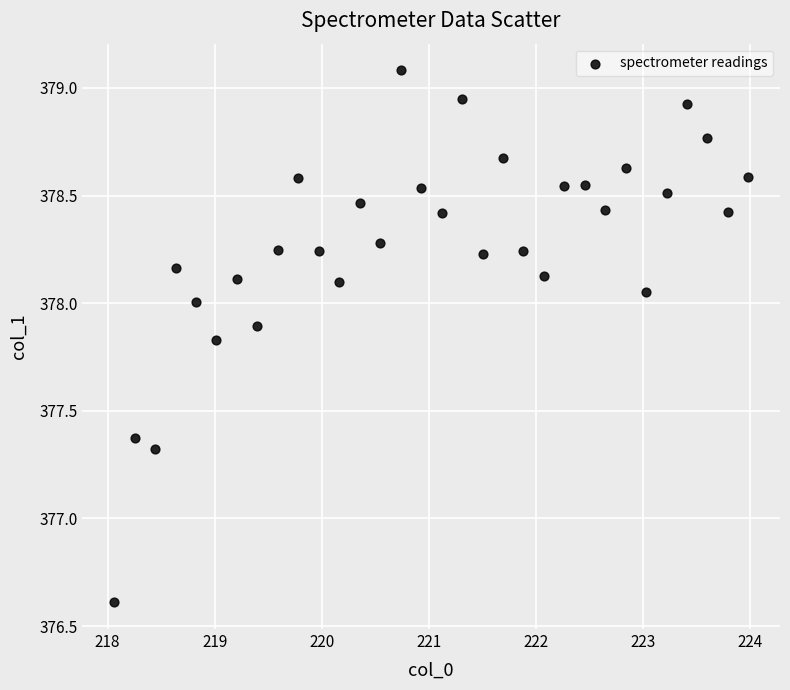

What Y value in the scatter plot is closest to 377?

377.3